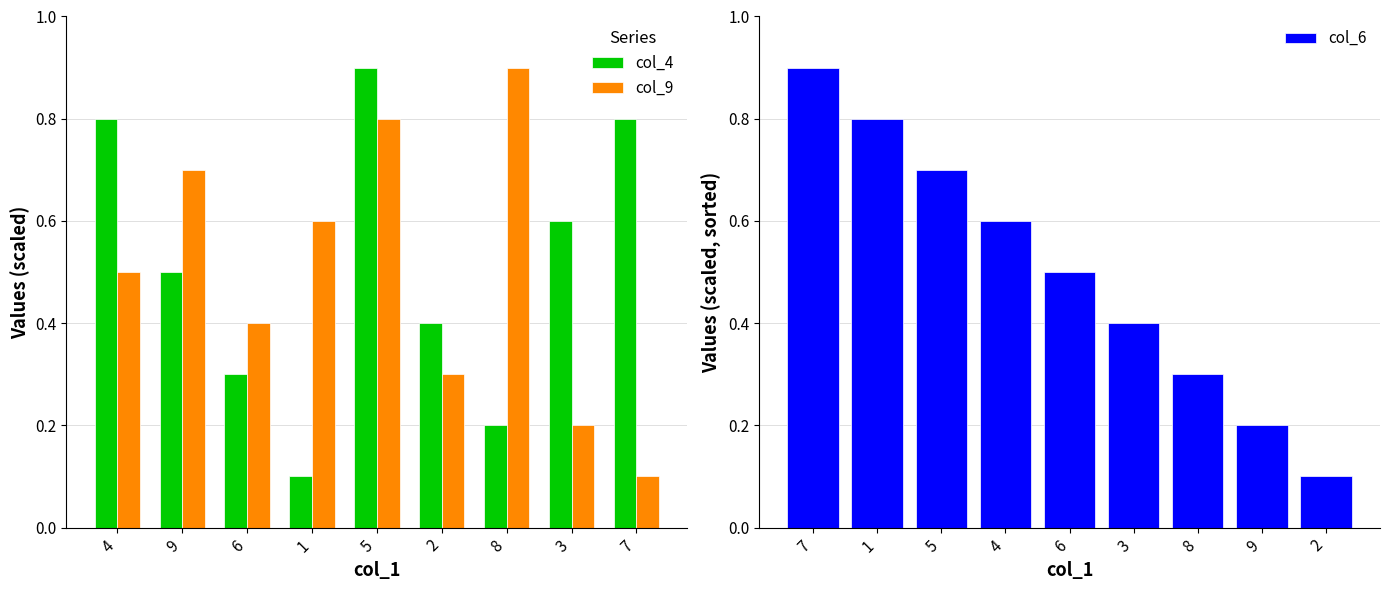

How many bars are there in total?

27